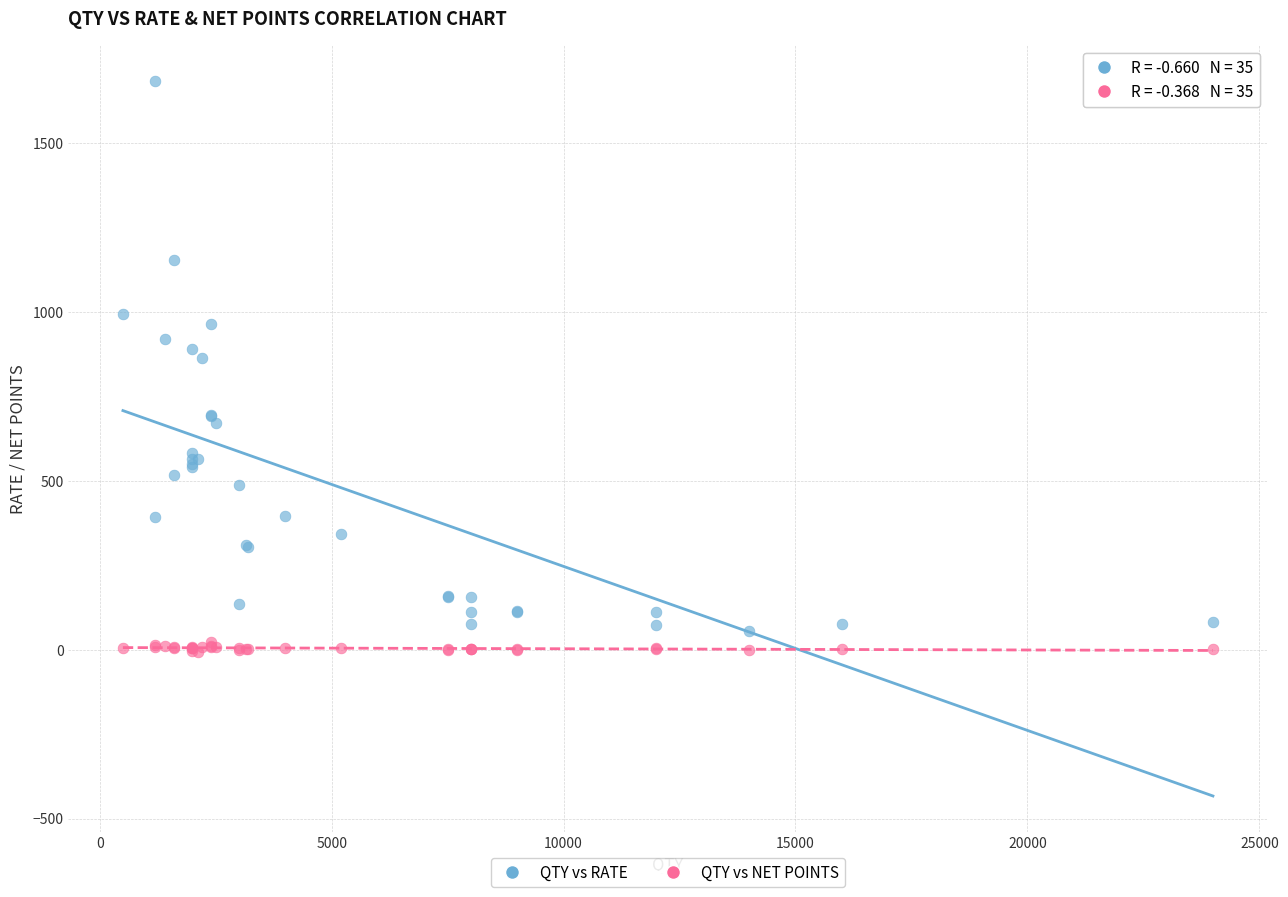

Which series has the largest Y range (max minus min)?

QTY vs RATE